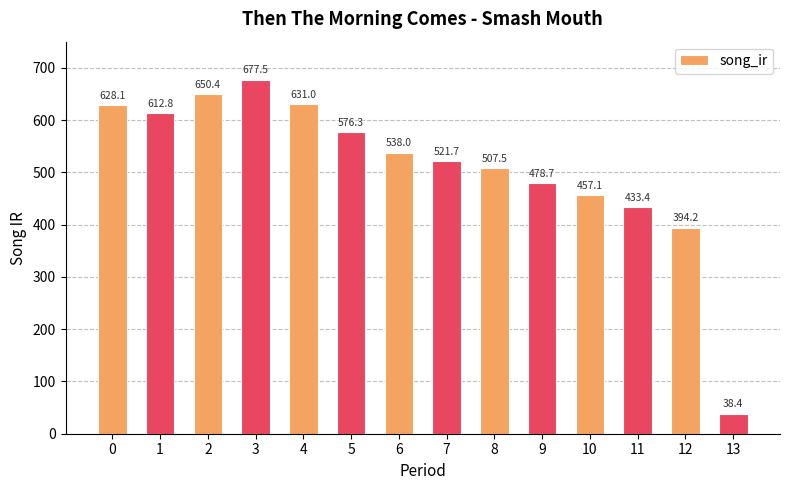

What is the smallest value displayed?

38.4